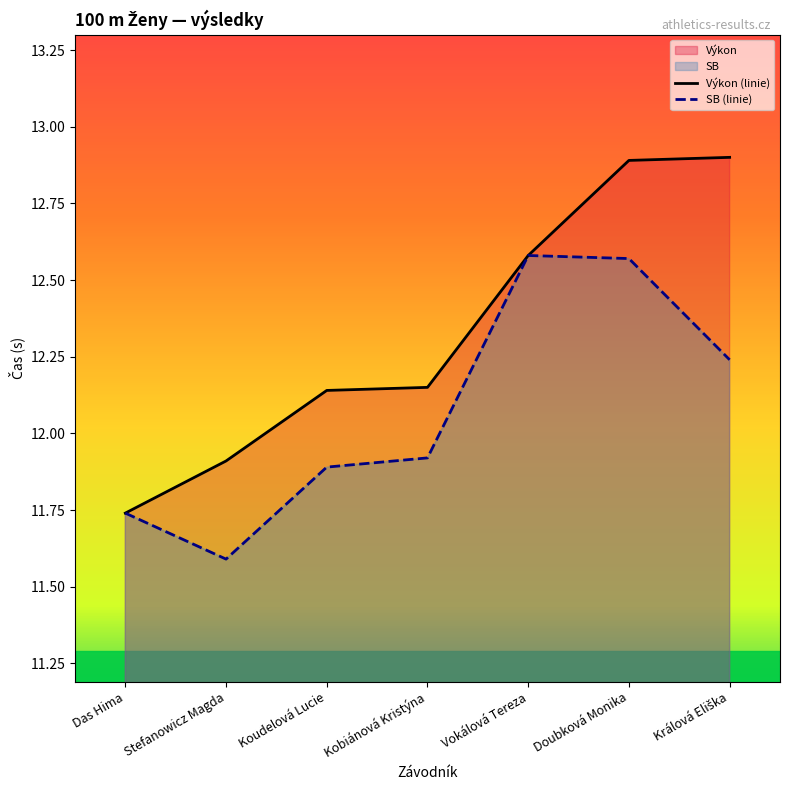

Does the chart have visible grid lines?

No